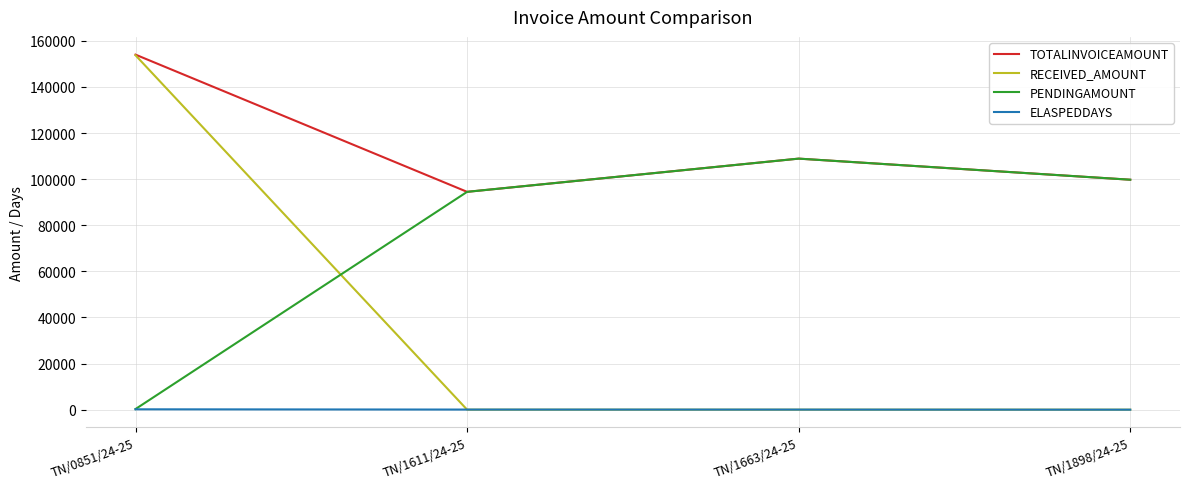

What is the minimum value shown in the chart?

-6